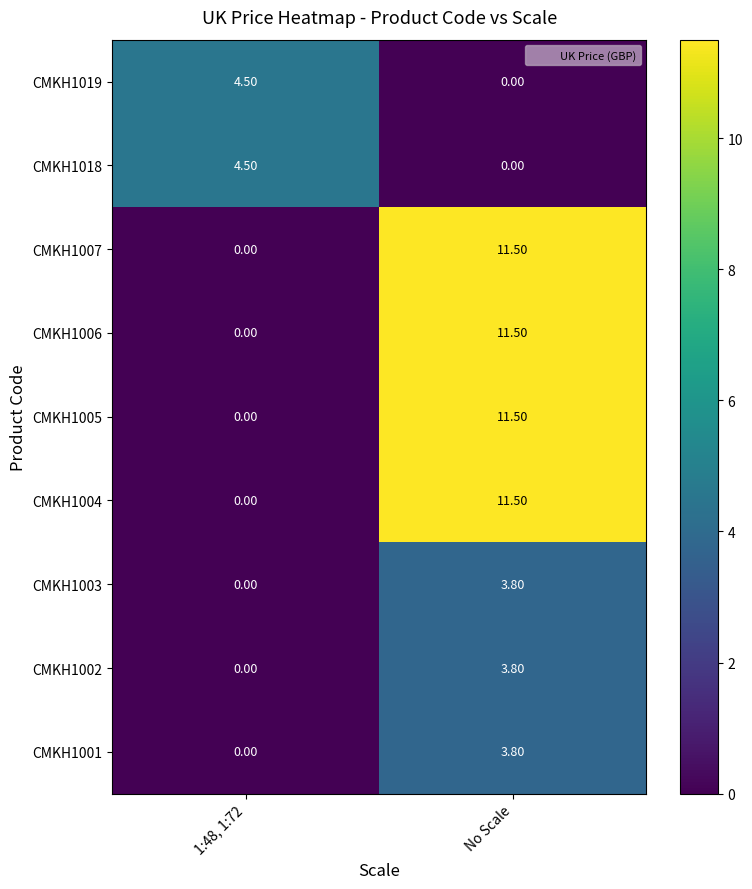

What is the total value across all series at No Scale?

57.4